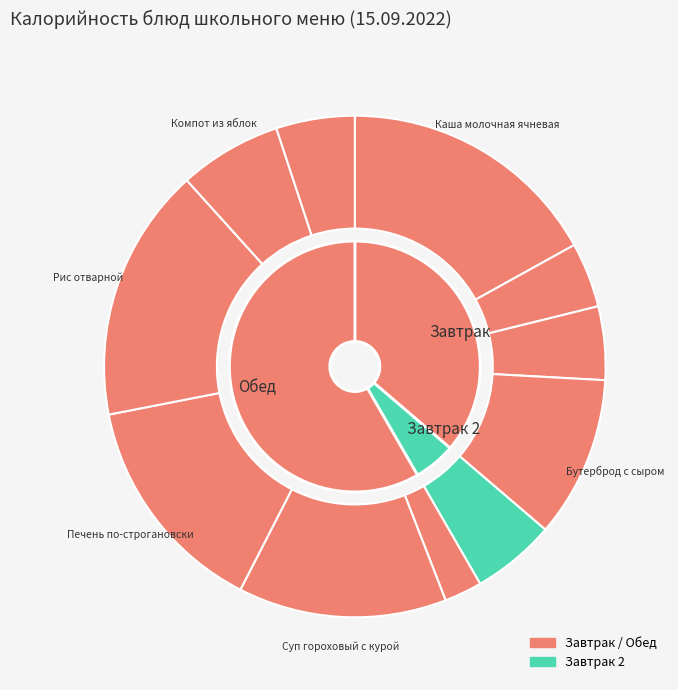

What percentage is the Бутерброд с сыром slice, to the nearest percent?

10%